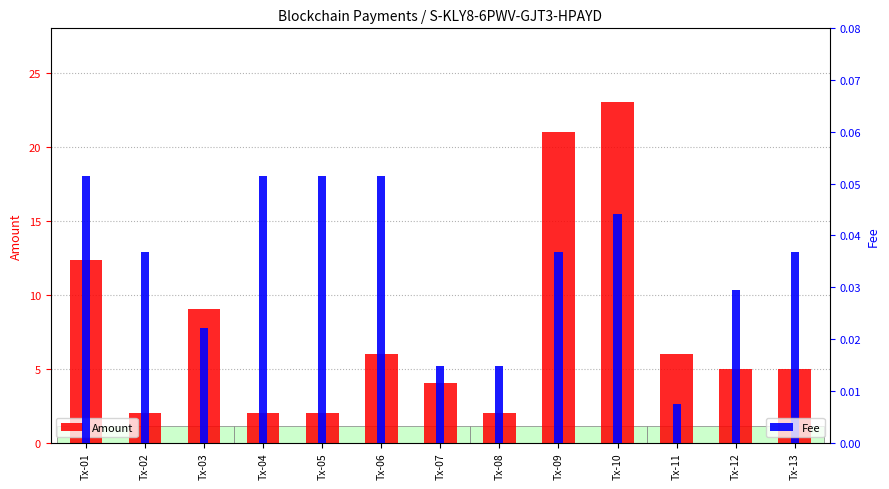

Is the value of Amount at Tx-11 greater than the value of Fee at Tx-02?

Yes